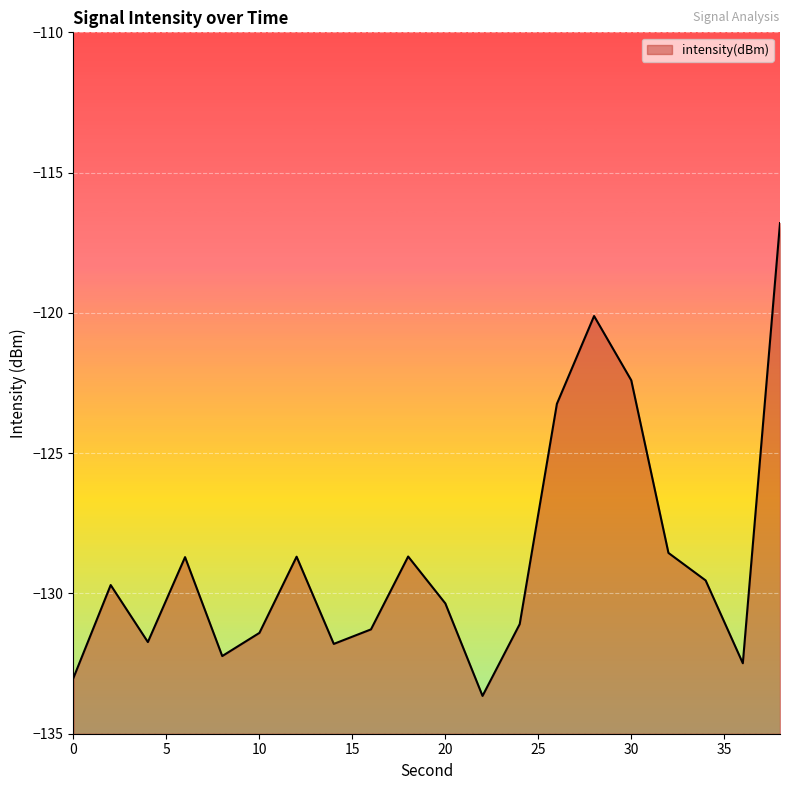

Between 8 and 30, which is larger?

30